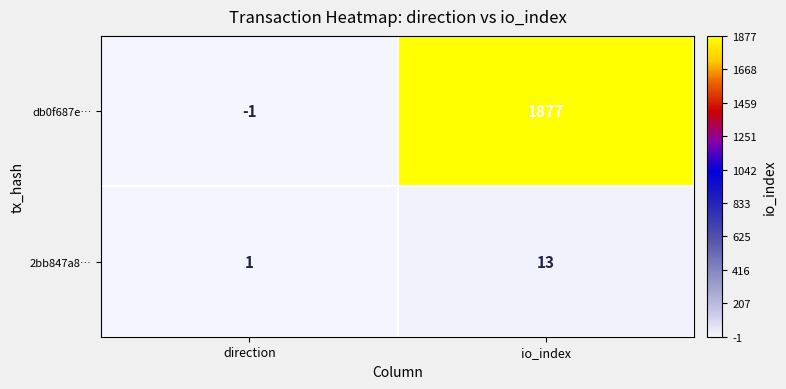

Rank the series by their average value, from lowest to highest.

2bb847a8…, db0f687e…